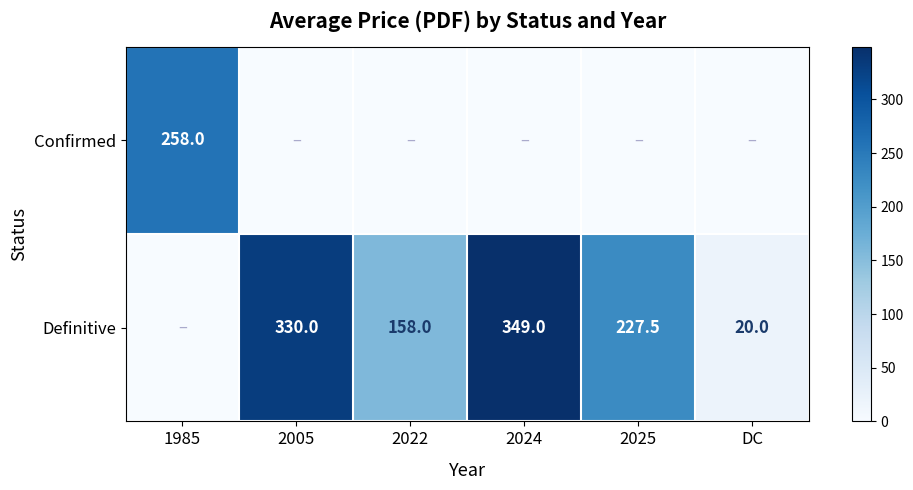

Which category has the highest value across all series?

2024